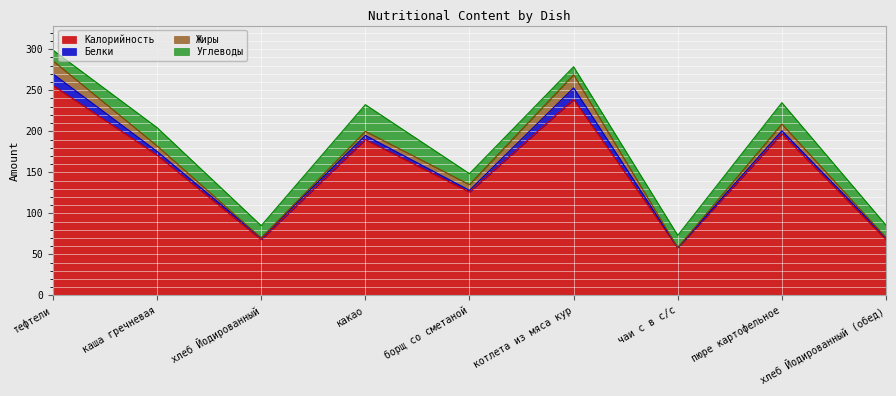

At which label is Белки closest to 7?

какао